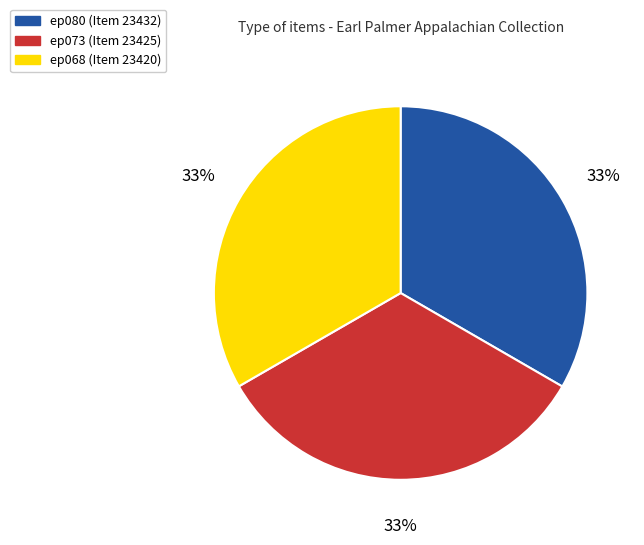

What is the ratio of the value at ep068 (Item 23420) to the value at ep080 (Item 23432)?

1.0